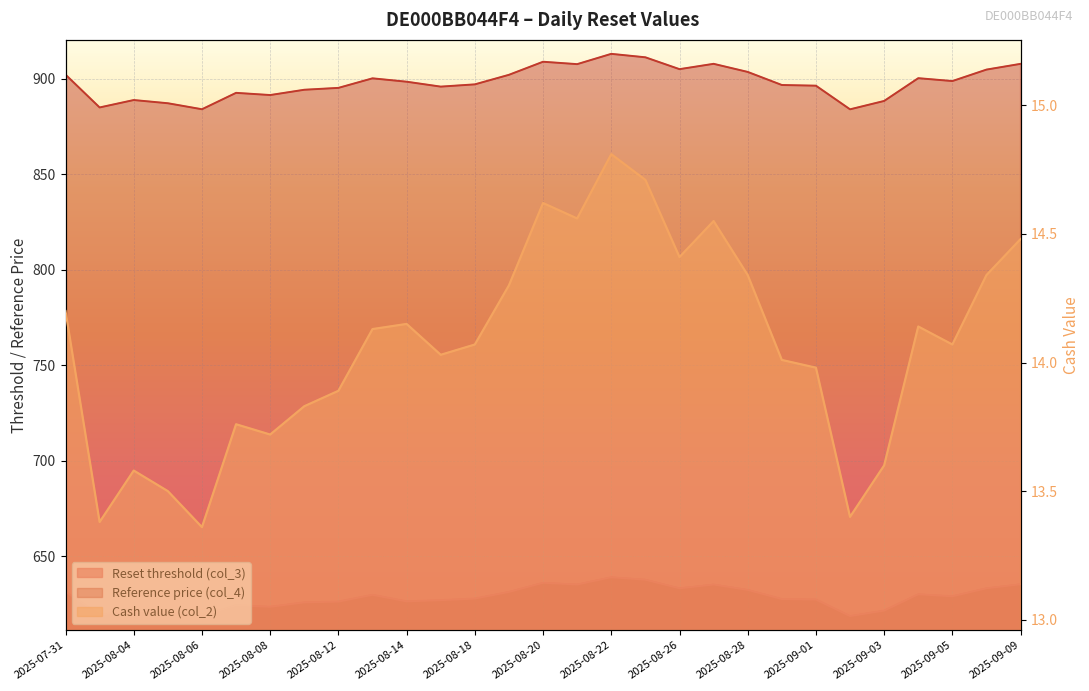

True or false: Reference price (col_4) and Cash value (col_2) cross at least once.

False